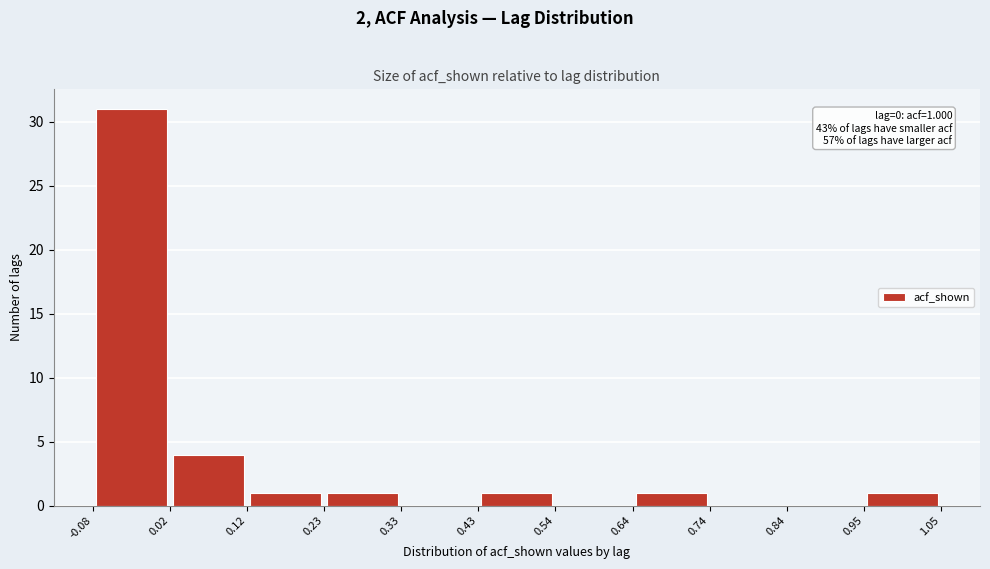

Over which range of the x-axis is the bar tallest?

-0.08 to 0.02